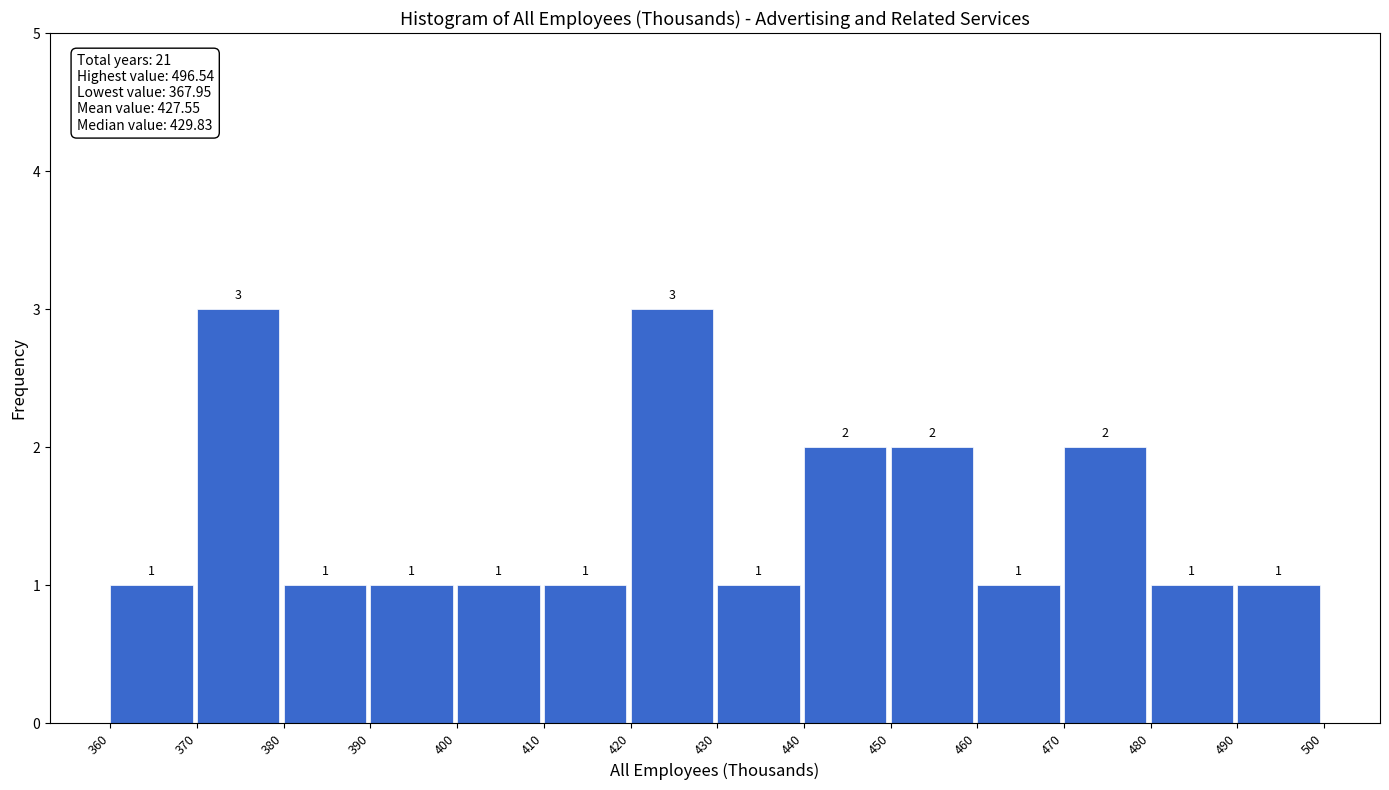

Reading left to right, list every bar in this chart as the range it spans on the x-axis followed by its height.

360 to 370: 1
370 to 380: 3
380 to 390: 1
390 to 400: 1
400 to 410: 1
410 to 420: 1
420 to 430: 3
430 to 440: 1
440 to 450: 2
450 to 460: 2
460 to 470: 1
470 to 480: 2
480 to 490: 1
490 to 500: 1